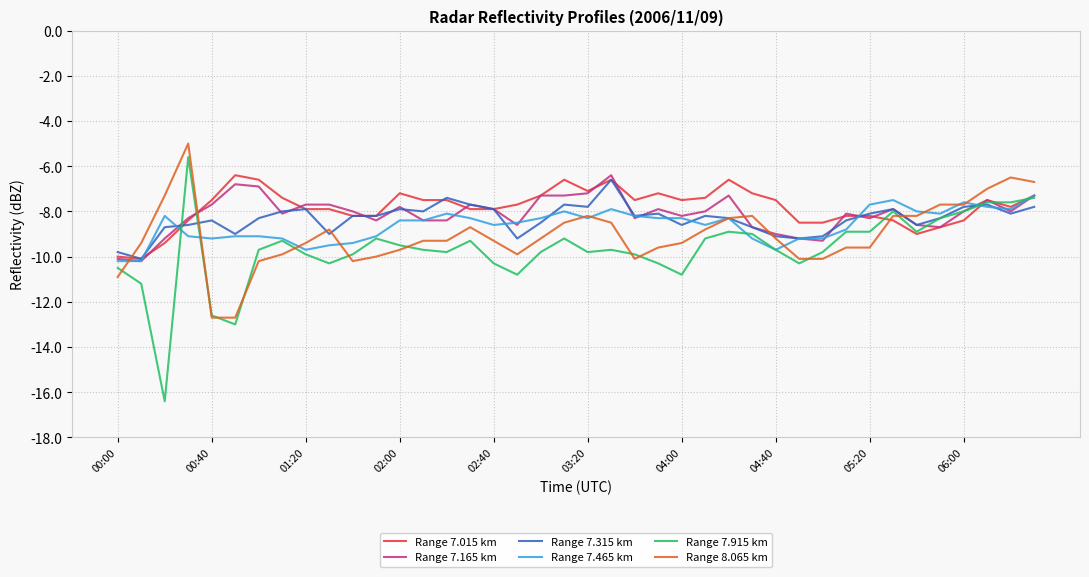

Which series has the largest range (max minus min)?

Range 7.915 km